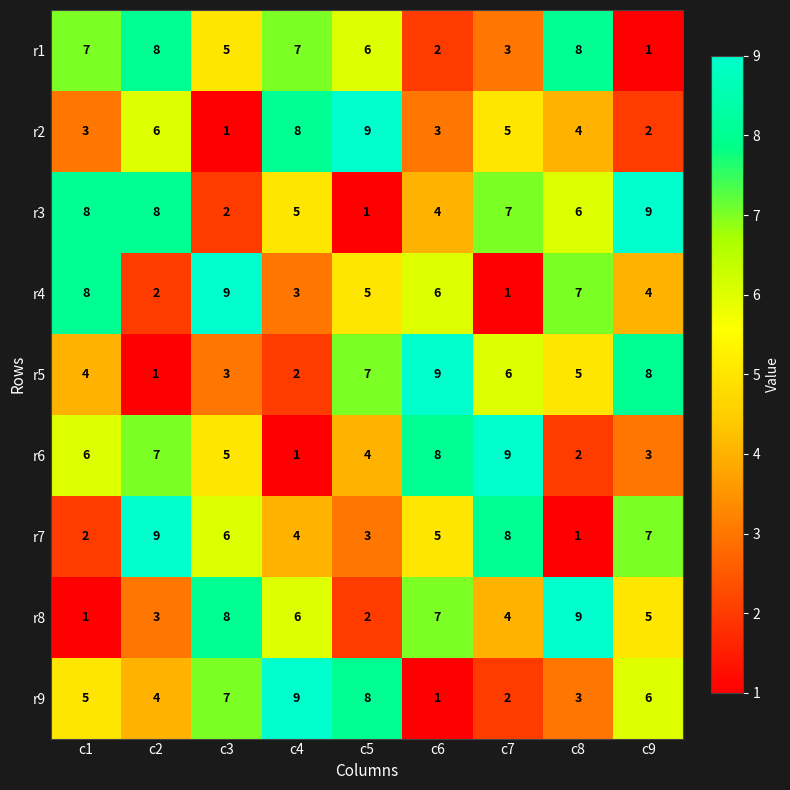

What is the total value across all series at c7?

45